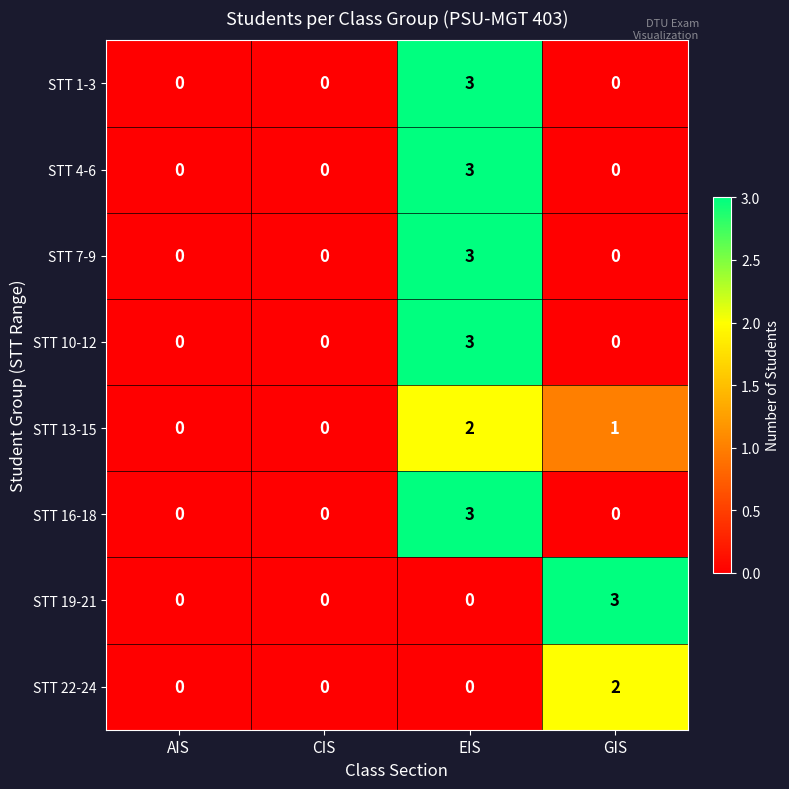

What is the difference between the highest and lowest values at GIS?

3